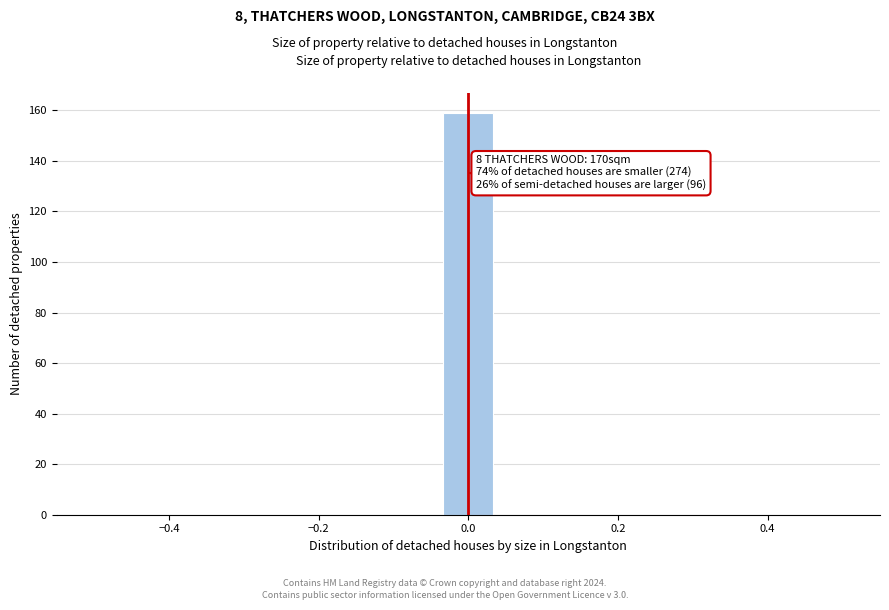

Read against the x-axis, roughly where is the centre of the tallest bar?

0.00